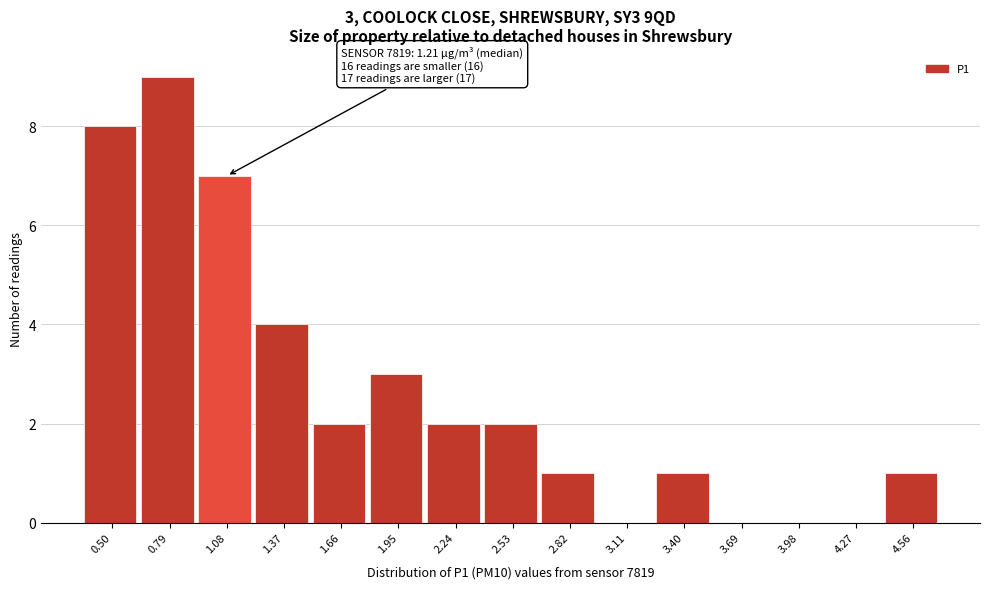

Reading left to right, extract all data points from this chart.

0.50=8	0.79=9	1.08=7	1.37=4	1.66=2	1.95=3	2.24=2	2.53=2	2.82=1	3.11=0	3.40=1	3.69=0	3.98=0	4.27=0	4.56=1